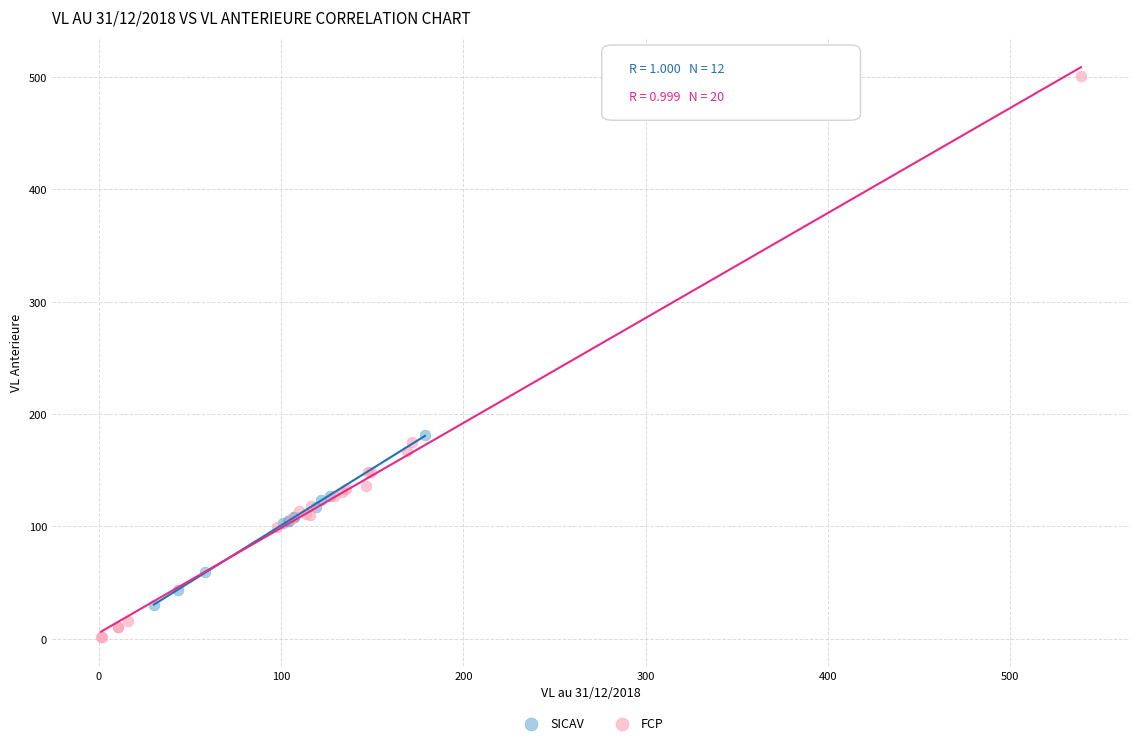

Which series has the widest spread of Y values?

FCP